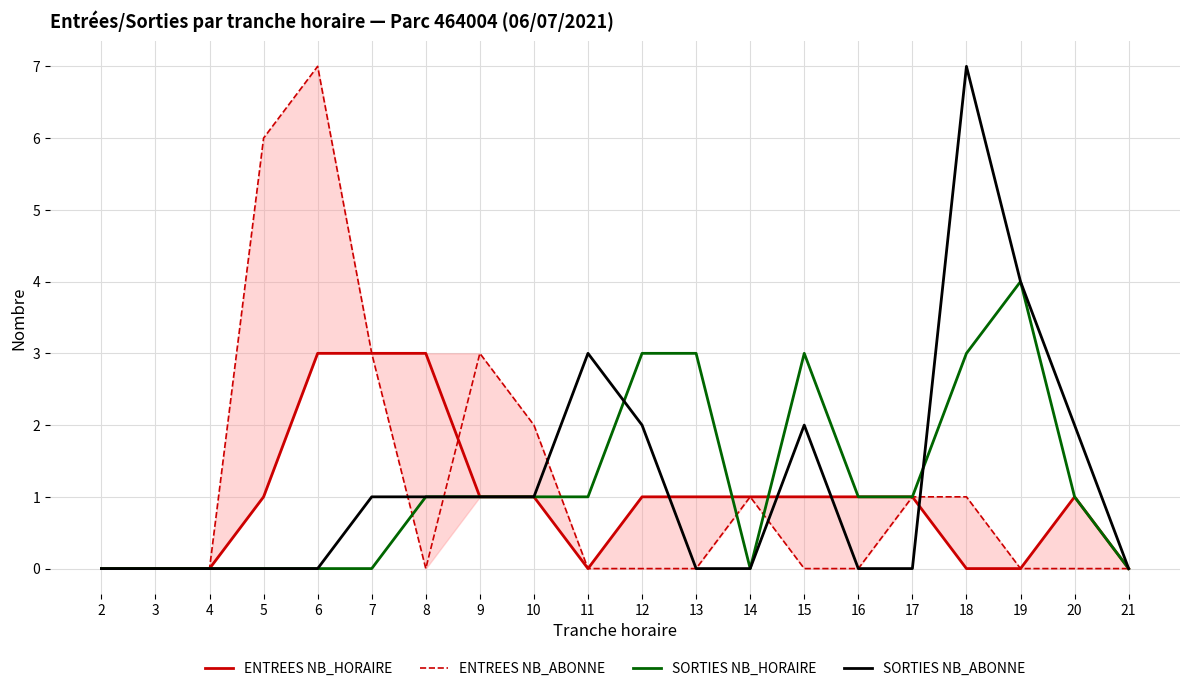

Which series has the largest total across all categories?

ENTREES NB_ABONNE